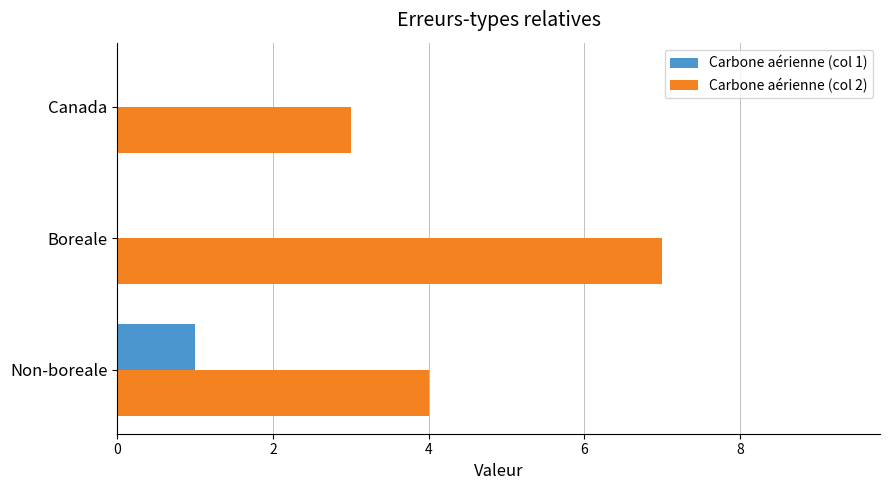

What is the total value across all series at Canada?

3